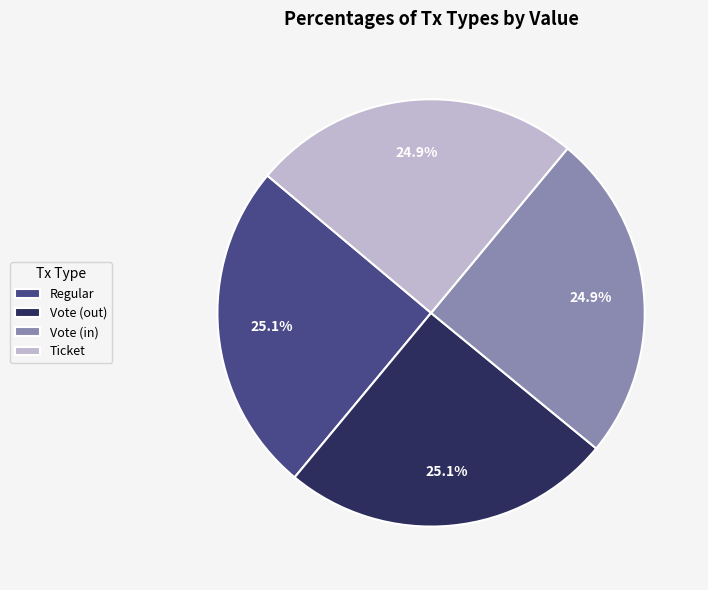

Is Vote (out) the majority of the pie?

No